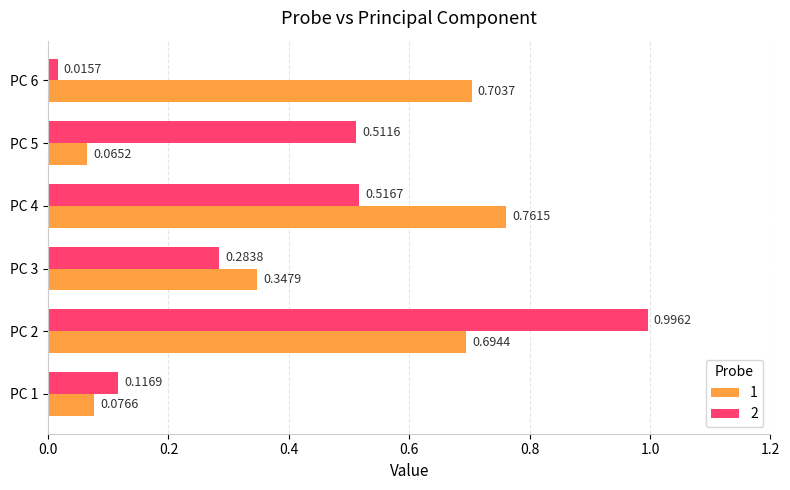

Rank the series at PC 5 from highest to lowest value.

2, 1